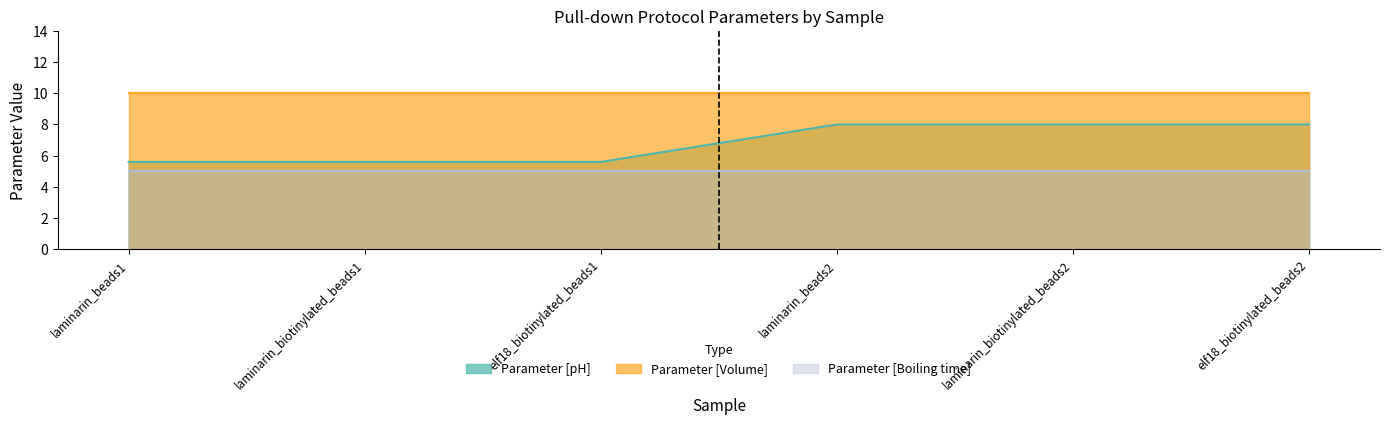

The Parameter [Volume] series shows 4.5 at elf18_biotinylated_beads1. True or false?

False